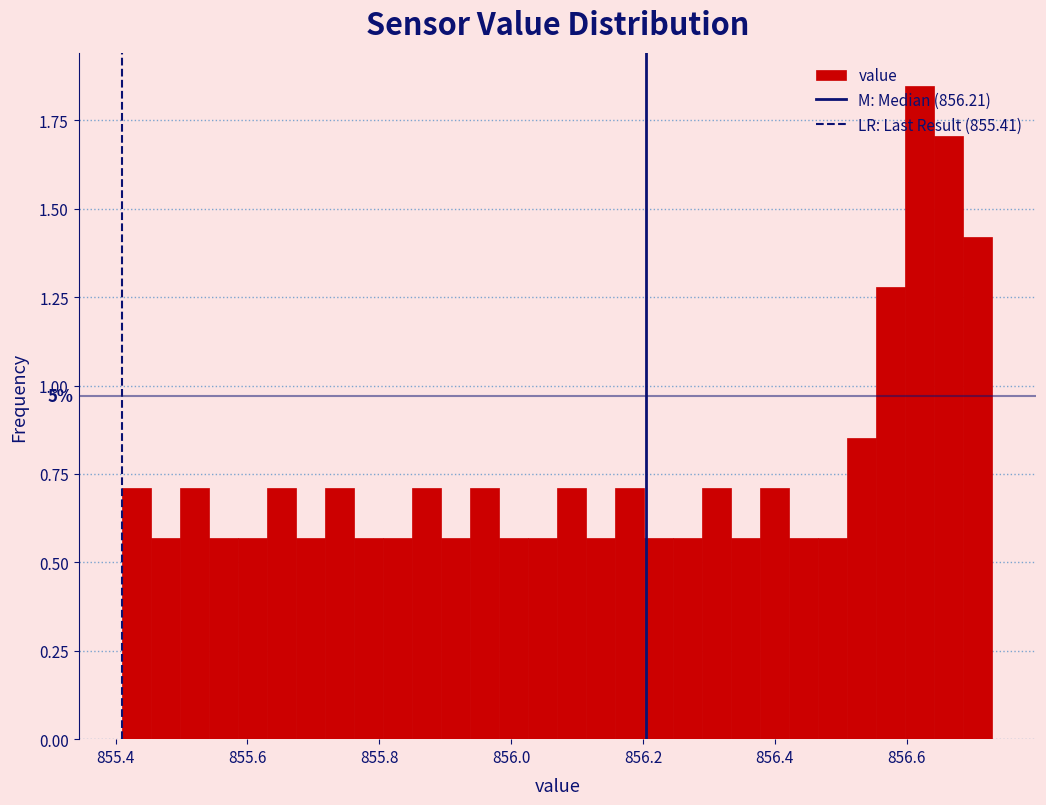

Read against the x-axis, roughly where is the centre of the tallest bar?

856.62